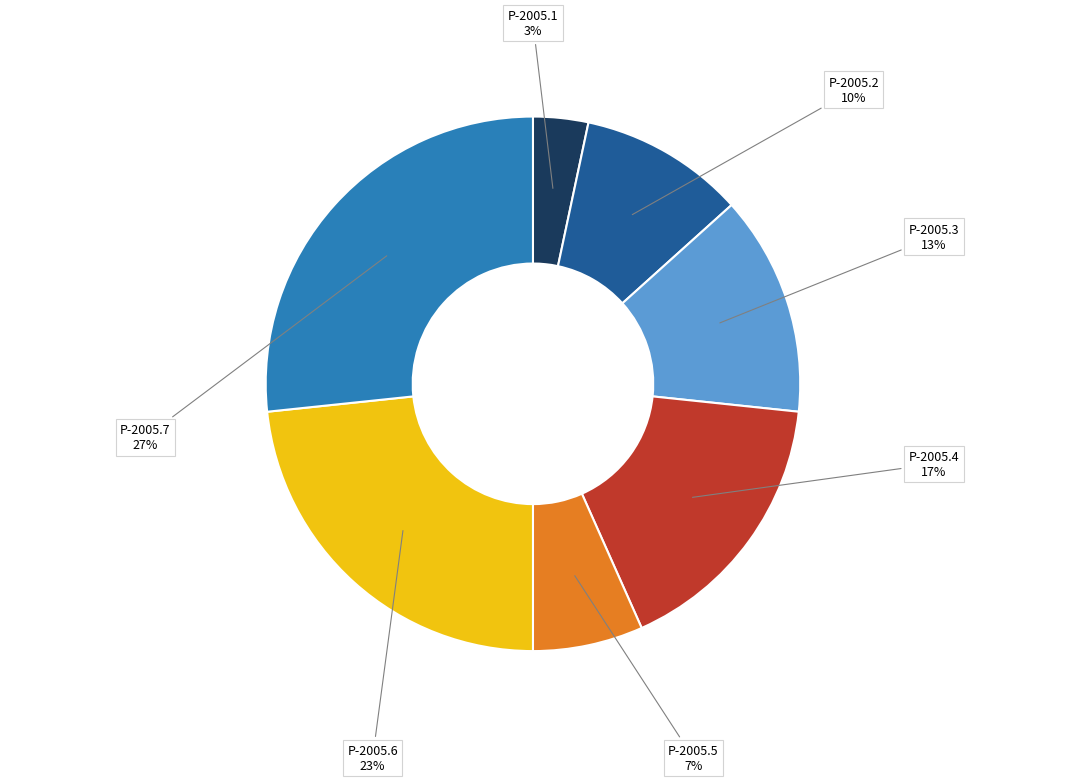

Rank the categories by value from highest to lowest.

Р-2005.7, Р-2005.6, Р-2005.4, Р-2005.3, Р-2005.2, Р-2005.5, Р-2005.1